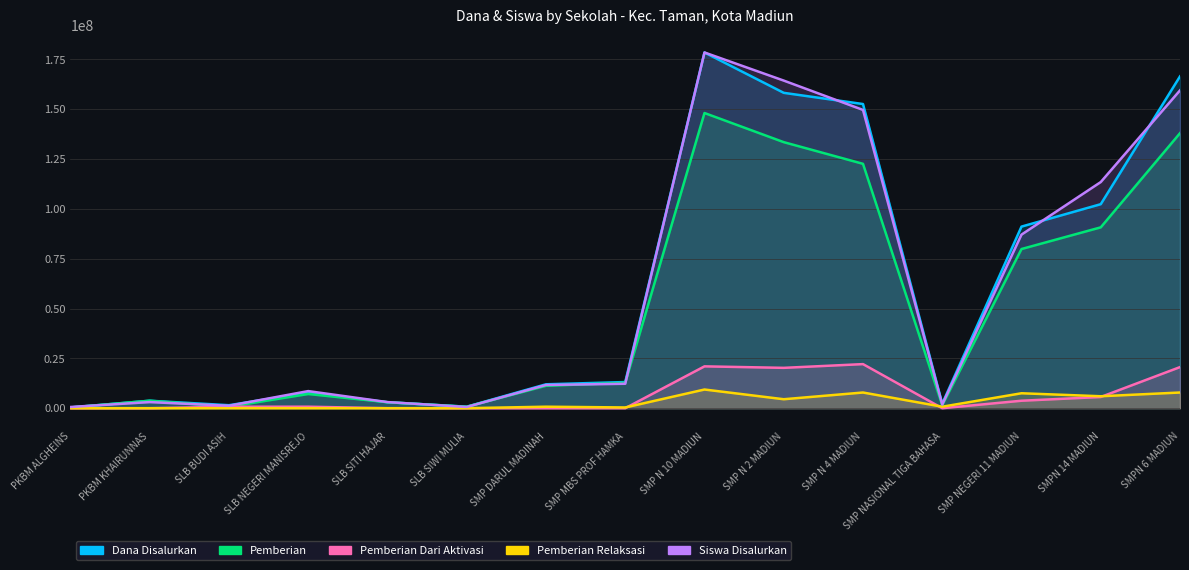

True or false: Pemberian and Pemberian Dari Aktivasi cross at least once.

False